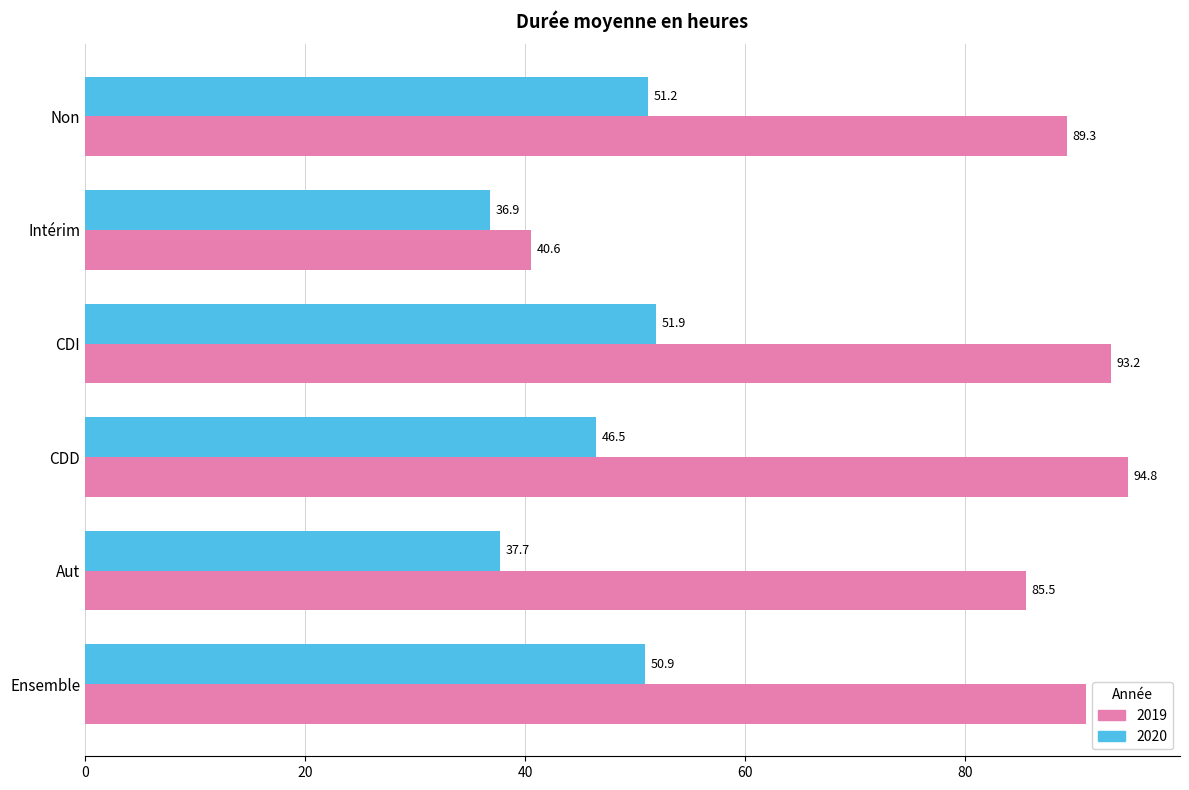

At which label is 2020 closest to 44?

CDD